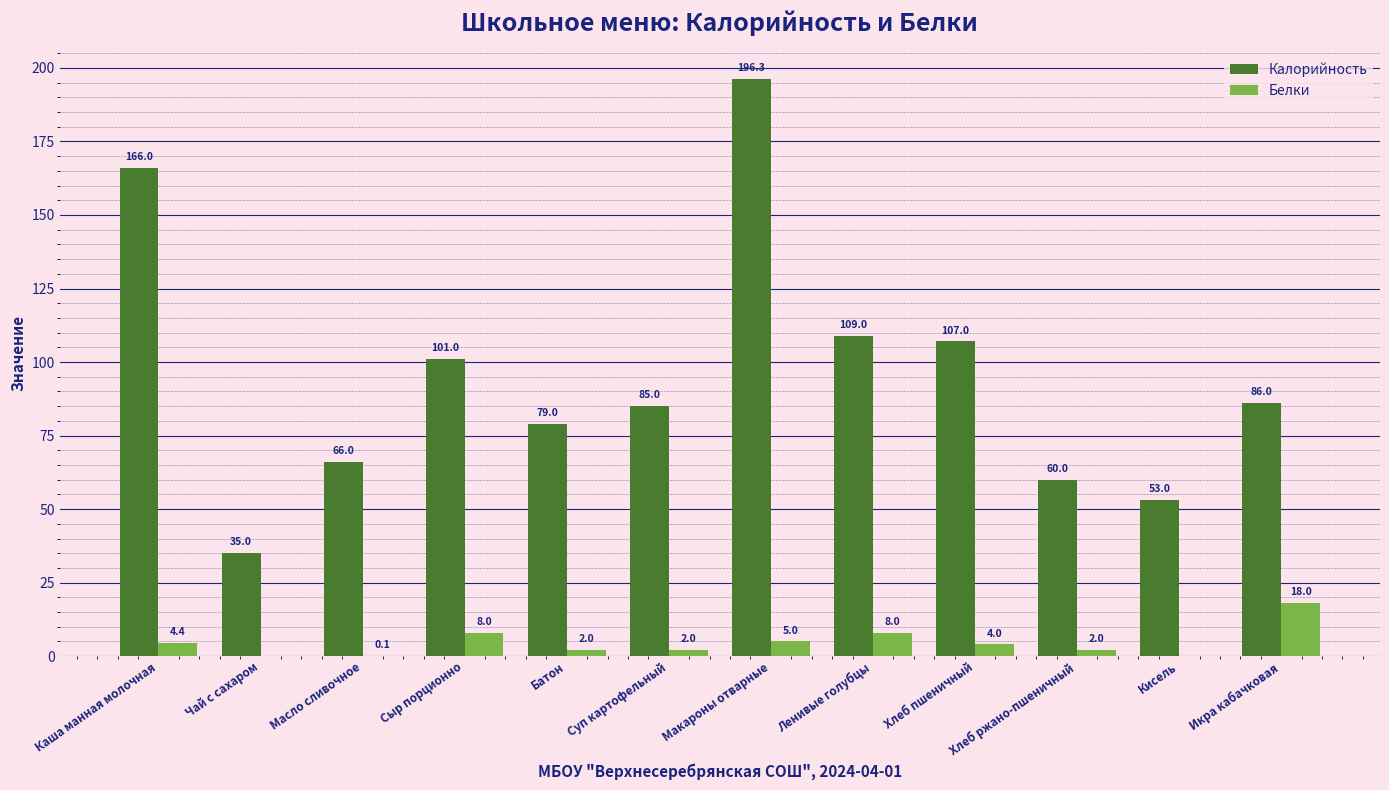

Between Батон and Кисель, which series saw the biggest shift?

Калорийность